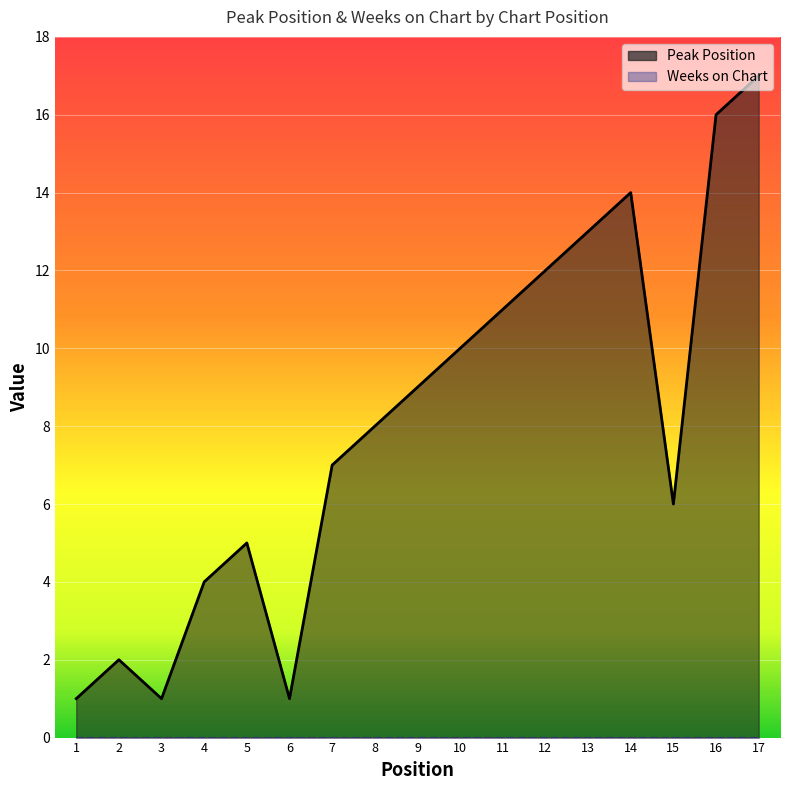

Reading left to right, transcribe all the data shown in this chart.

1	2	1	4	5	1	7	8	9	10	11	12	13	14	6	16	17